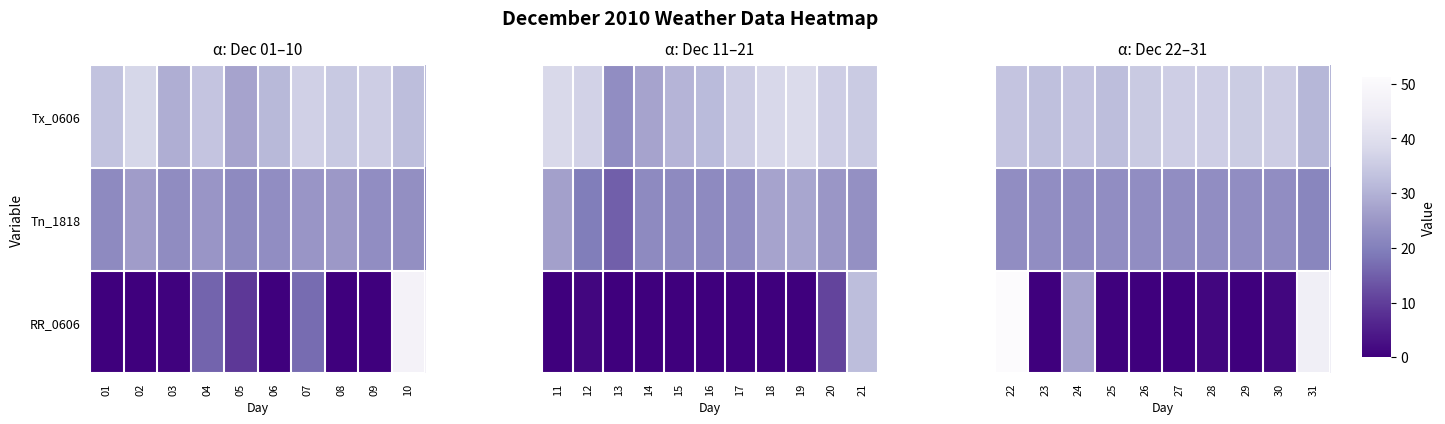

What is the average value of the Tx_0606 series?

34.1